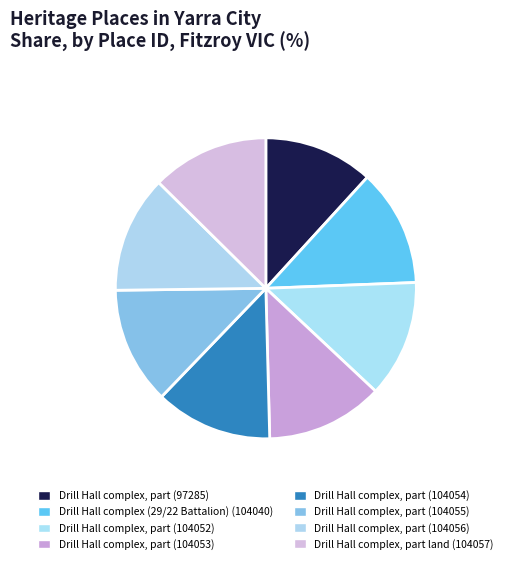

Which category has the smallest portion of the pie?

Drill Hall complex, part (97285)